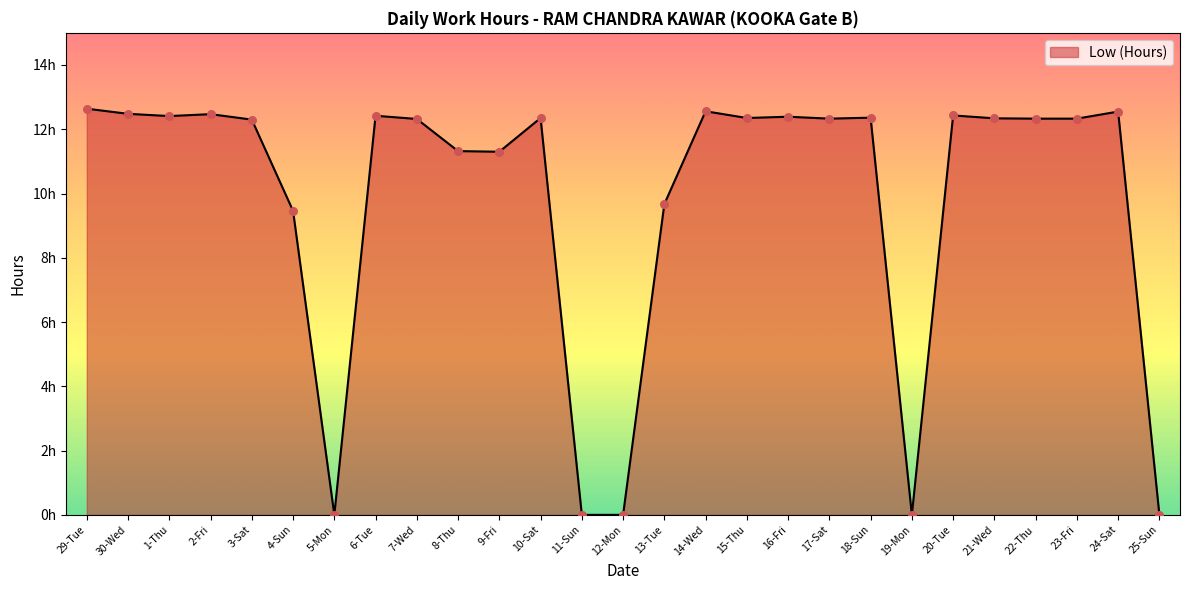

Approximately how many times larger is the value at 1-Thu compared to 29-Tue?

1.0